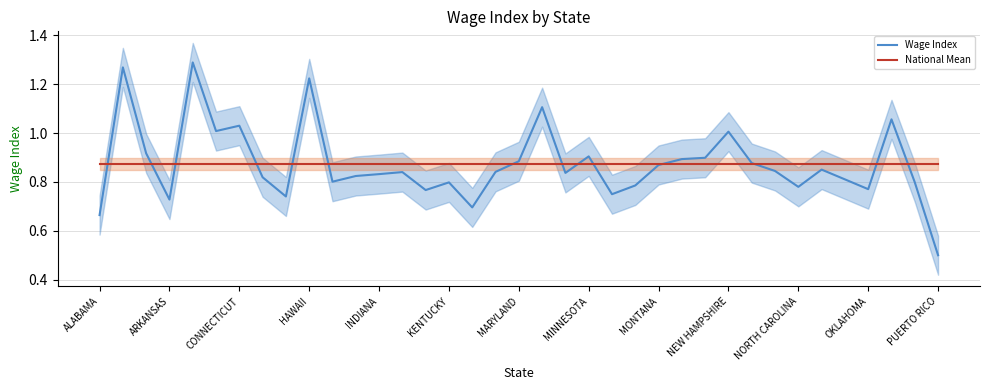

The value of National Mean at 19 is 0.4. True or false?

False